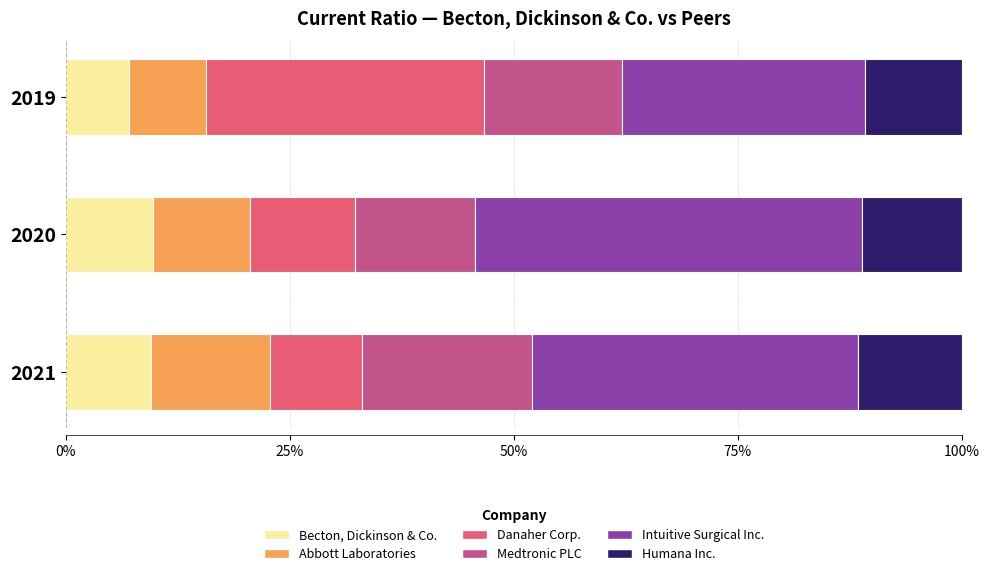

What is the total value across all series at 2021?

100.0